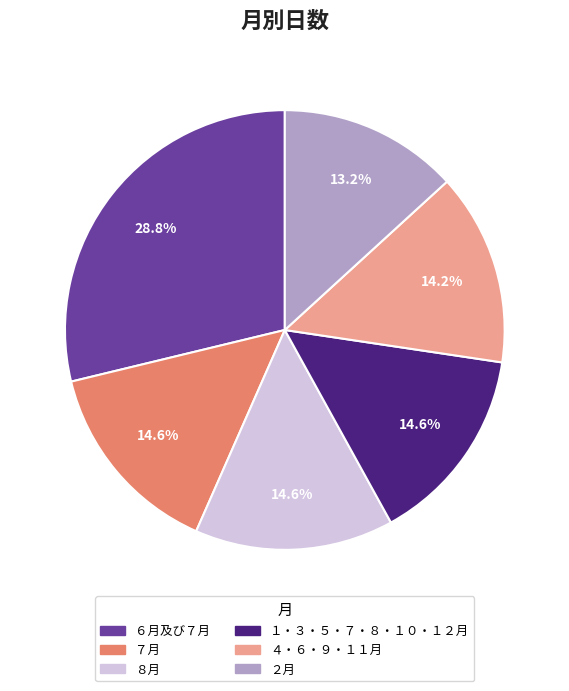

Which slice is the smallest?

２月